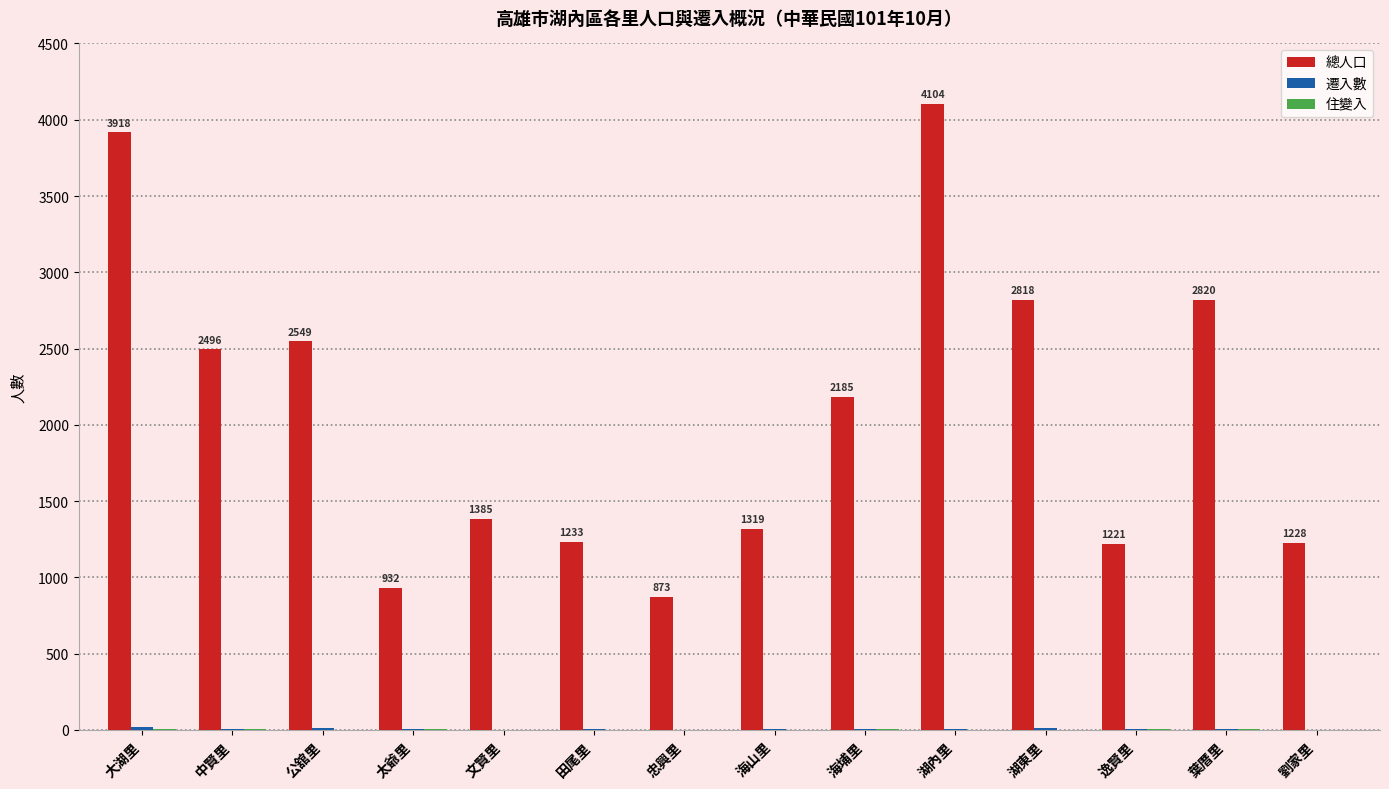

Between 中賢里 and 逸賢里, which series saw the biggest shift?

總人口